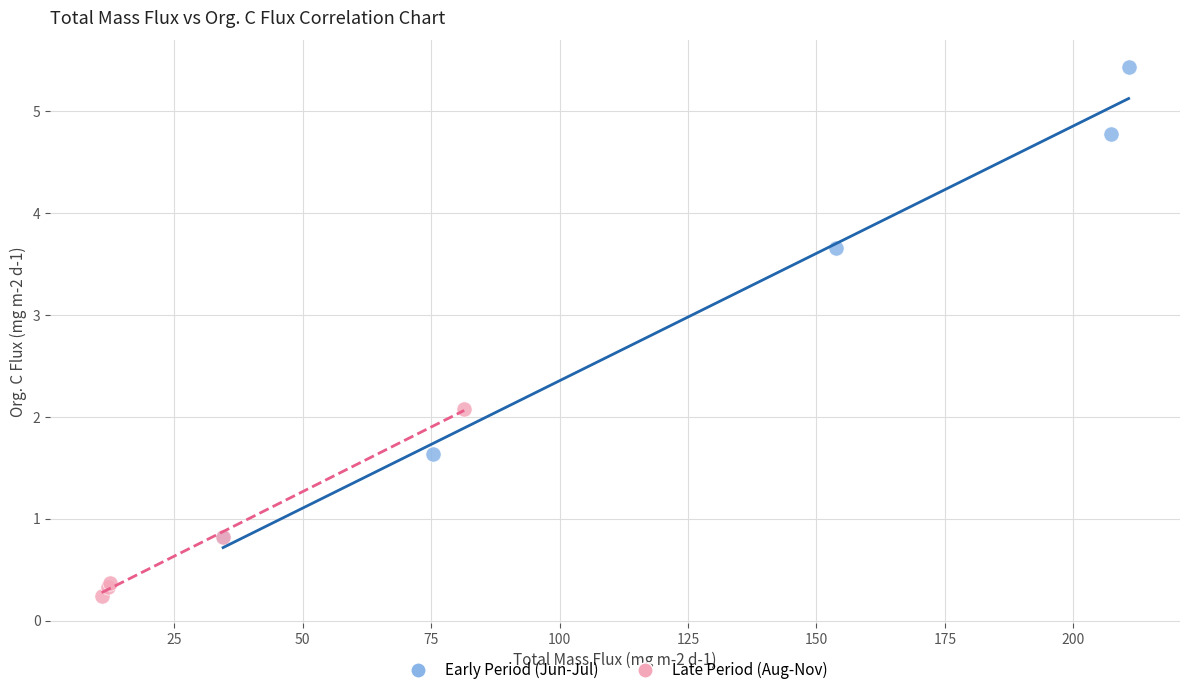

Which series has the largest Y range (max minus min)?

Early Period (Jun-Jul)